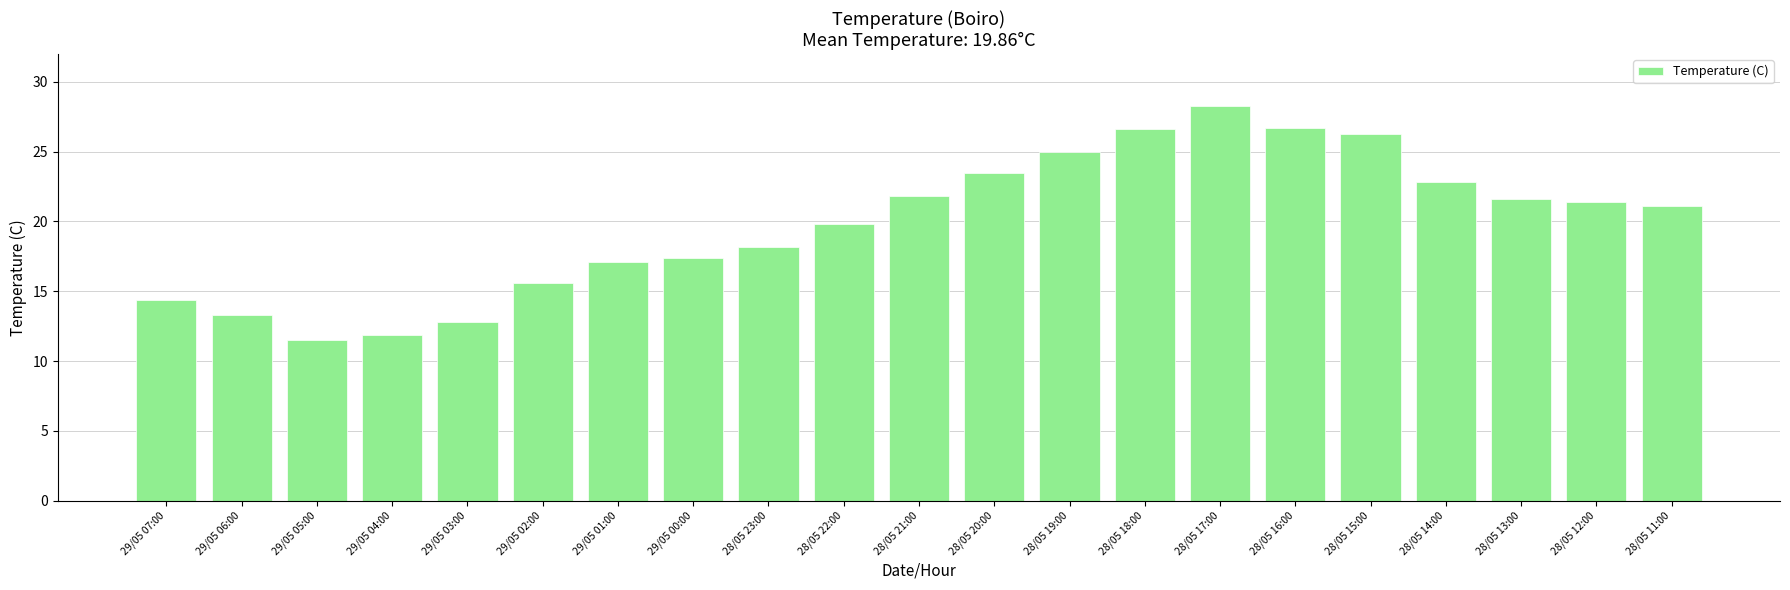

Between 29/05 03:00 and 28/05 23:00, which is larger?

28/05 23:00